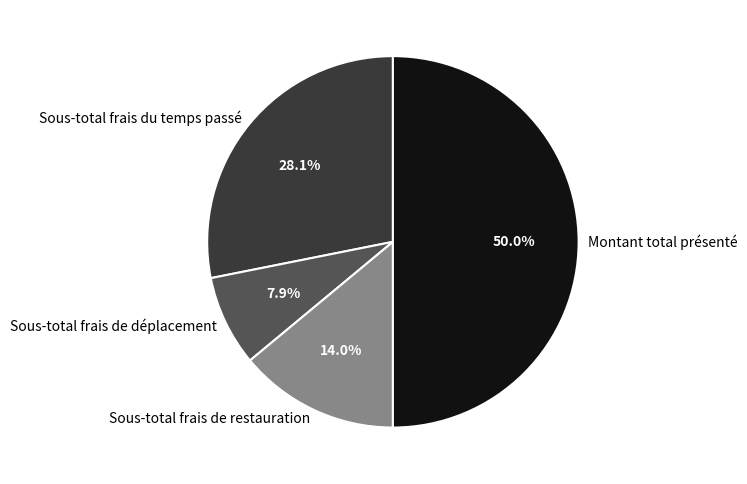

Is Sous-total frais de déplacement the majority of the pie?

No